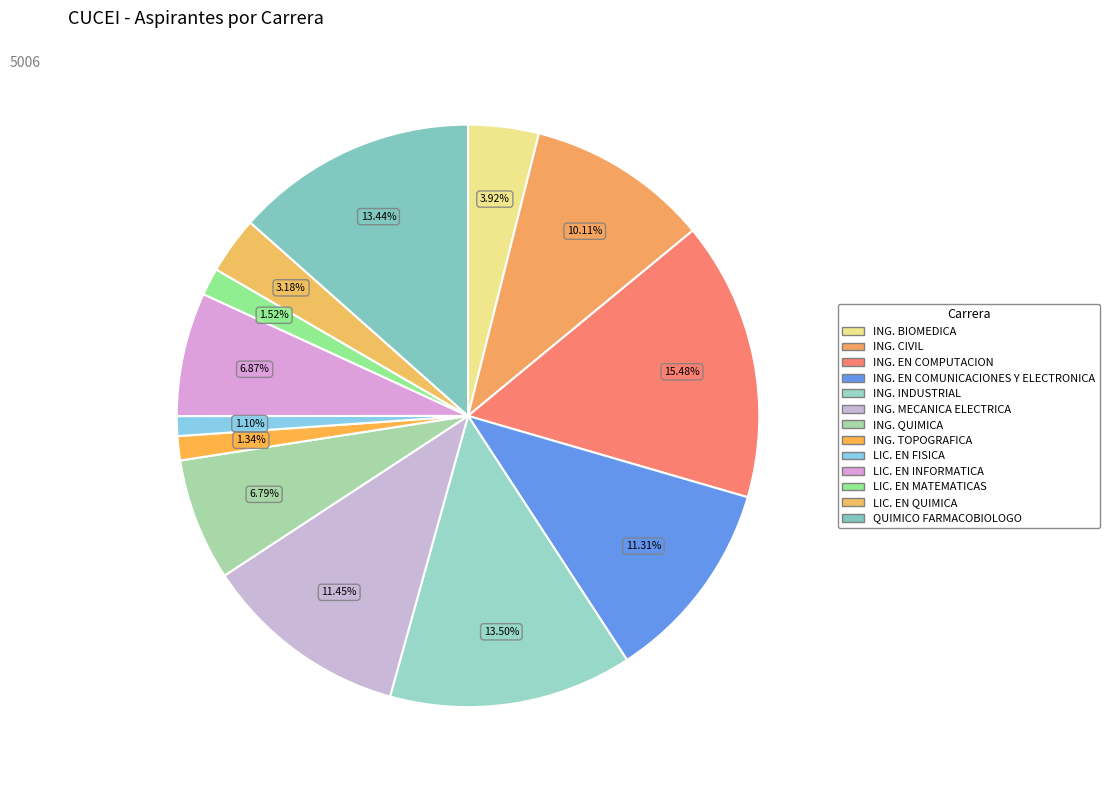

To the nearest percent, what is the difference between the QUIMICO FARMACOBIOLOGO and ING. TOPOGRAFICA slice percentages?

12%